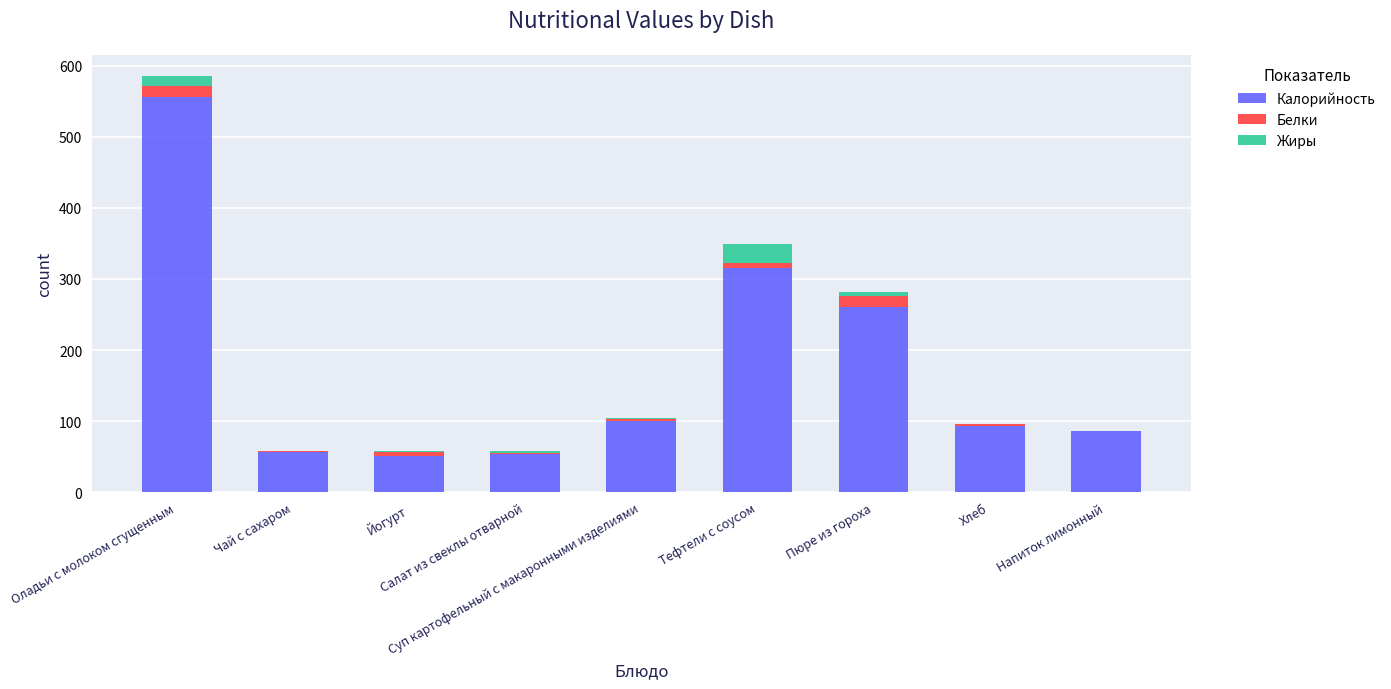

How many data points does each series have?

9